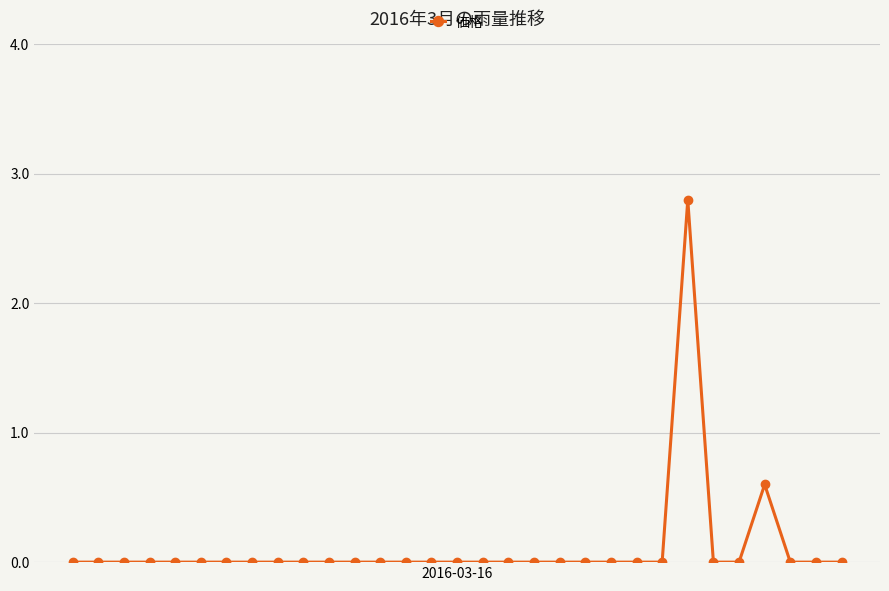

What is the maximum value shown in the chart?

2.8